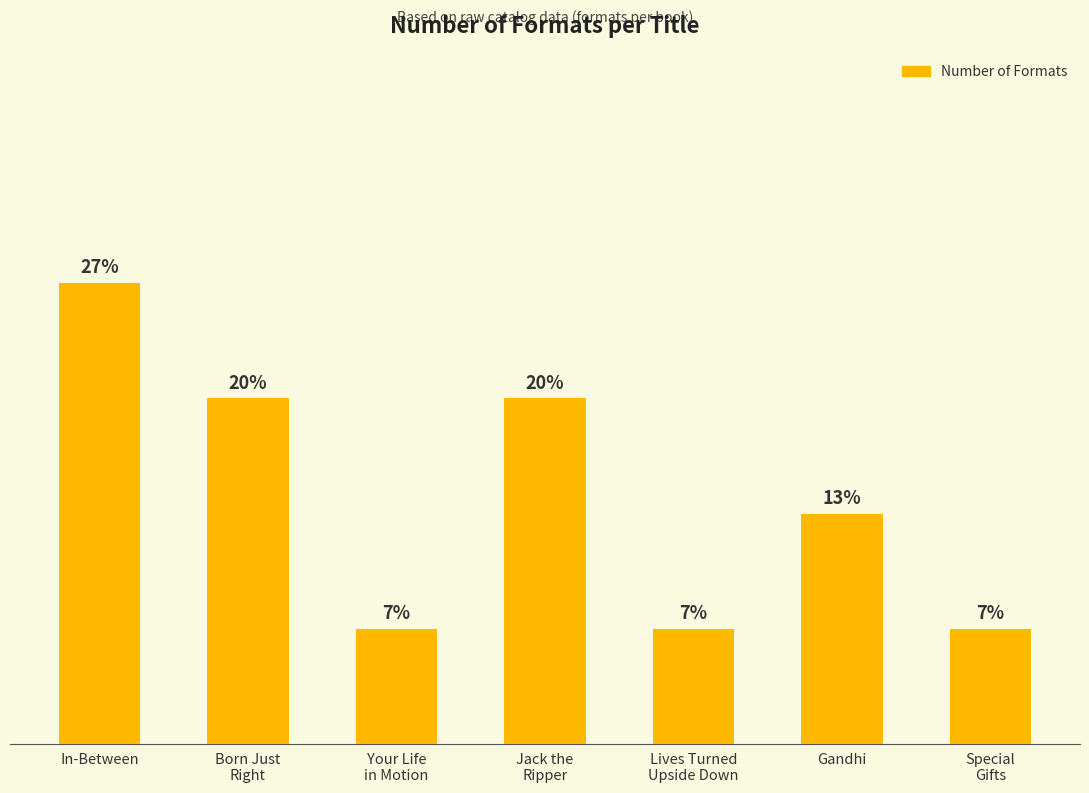

List the labels in order of value, smallest first.

Your Life
in Motion, Lives Turned
Upside Down, Special
Gifts, Gandhi, Born Just
Right, Jack the
Ripper, In-Between